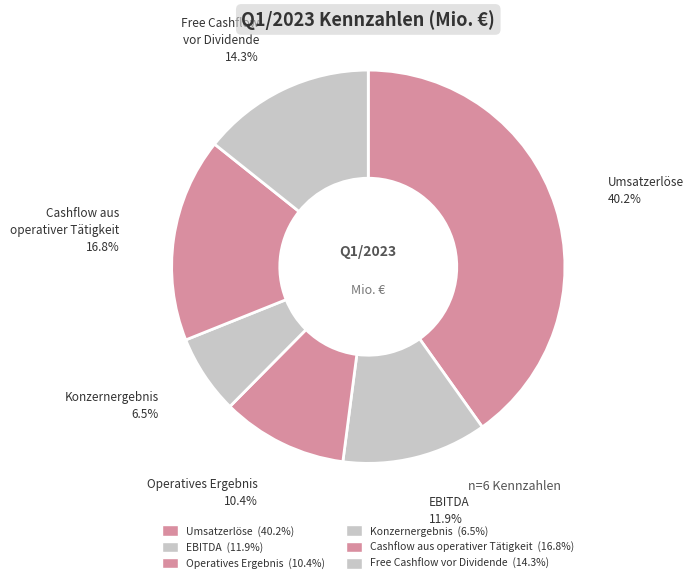

What is the largest slice in the pie chart?

Umsatzerlöse